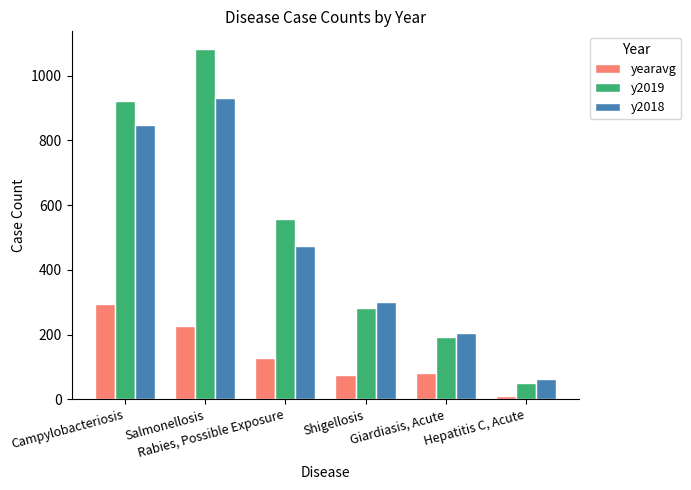

Which category has the lowest value across all series?

Hepatitis C, Acute